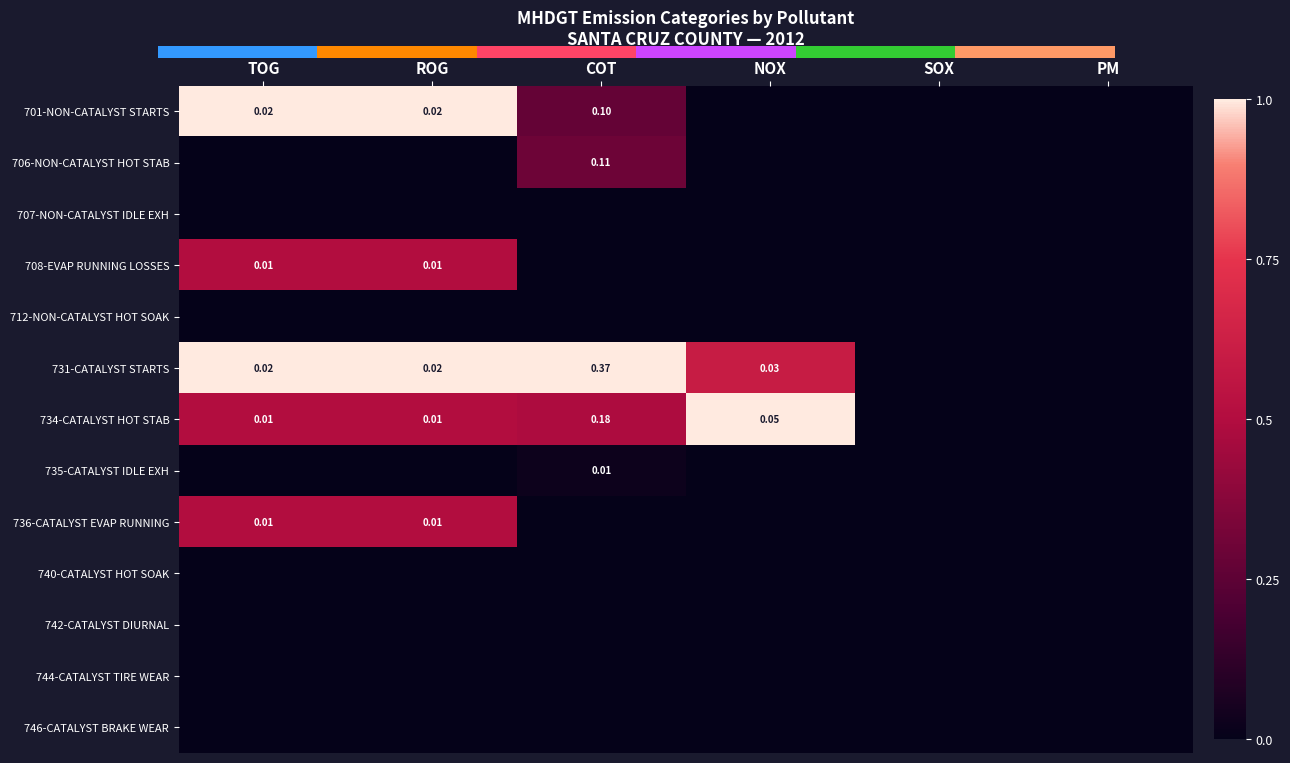

Count the 736-CATALYST EVAP RUNNING values in the range 0 to 1.

6